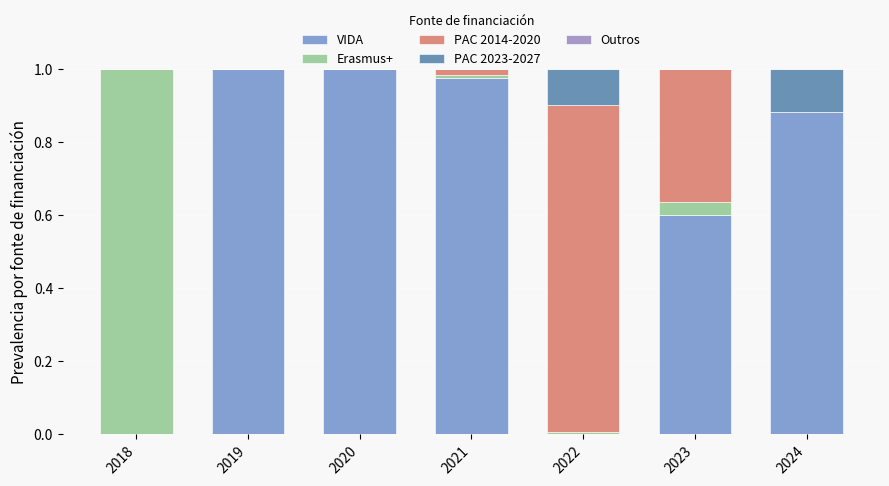

What is the difference between the maximum and second lowest values in the Erasmus+ series?

1.0